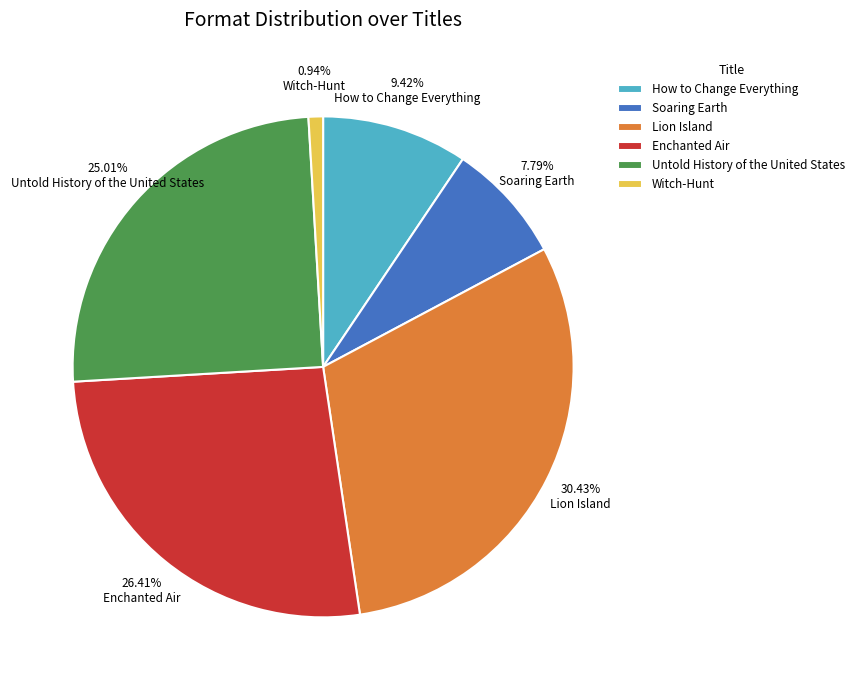

Does any single category account for the majority?

No